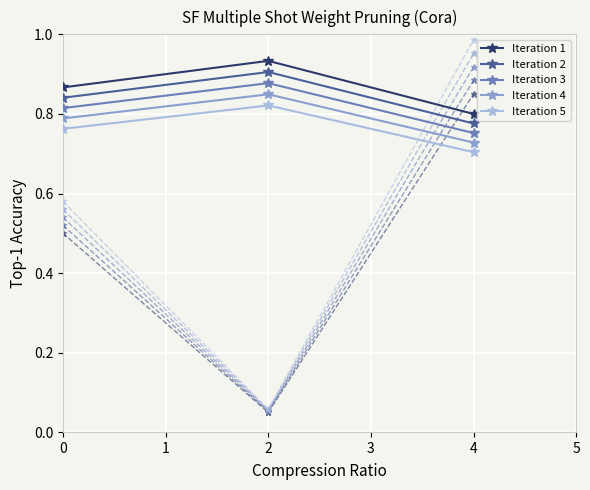

The value of Iteration 1 at 4 is 0.5. True or false?

False